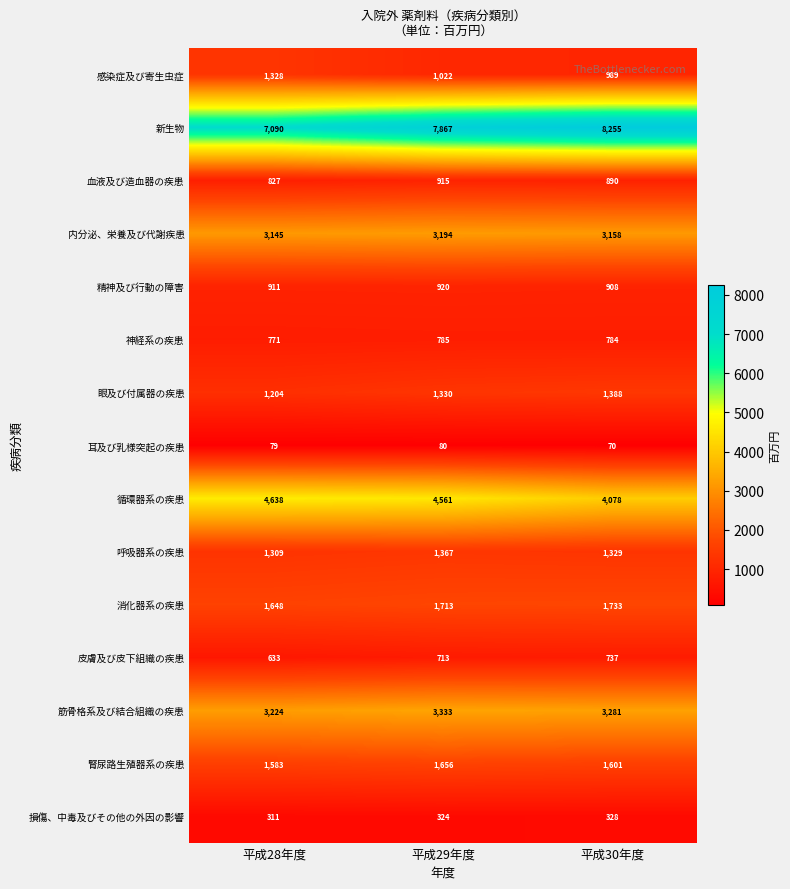

At how many categories does at least one series exceed 6261?

3